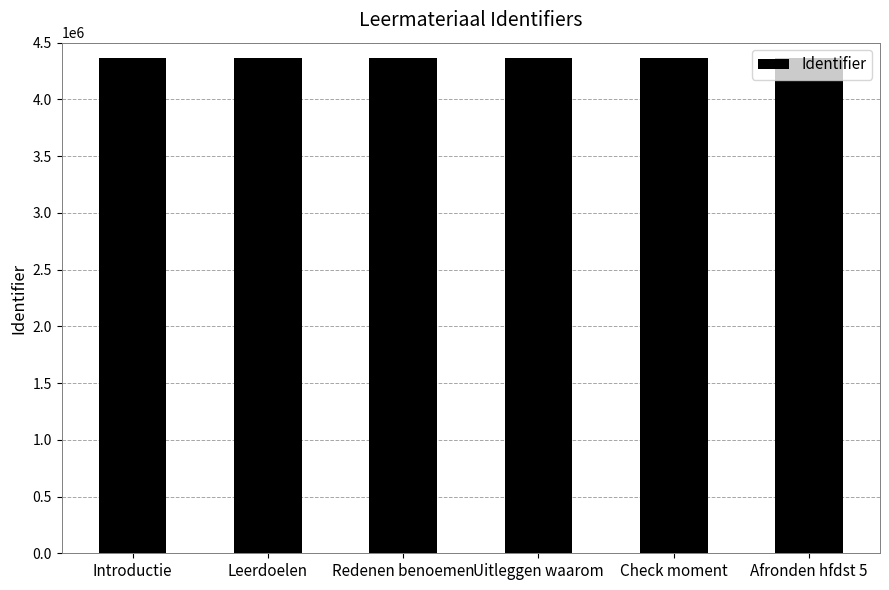

What is the greatest value displayed?

4362430